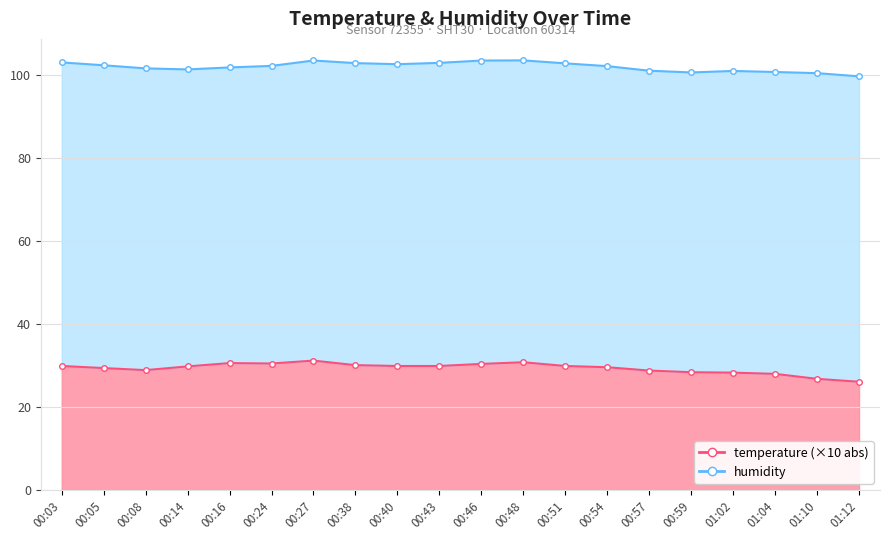

True or false: the data has more than 2 interior local peaks.

True